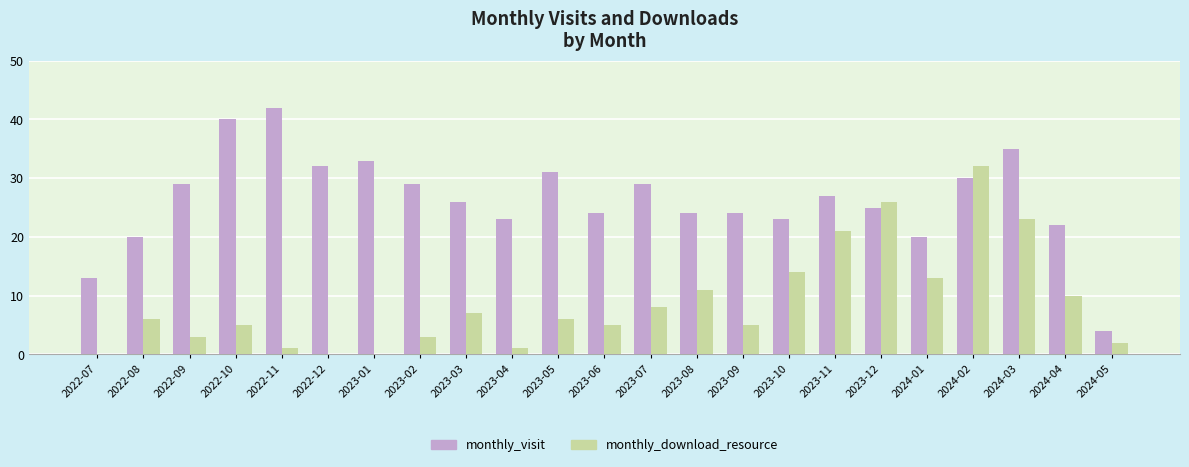

Between 2023-09 and 2024-02, which series saw the biggest shift?

monthly_download_resource